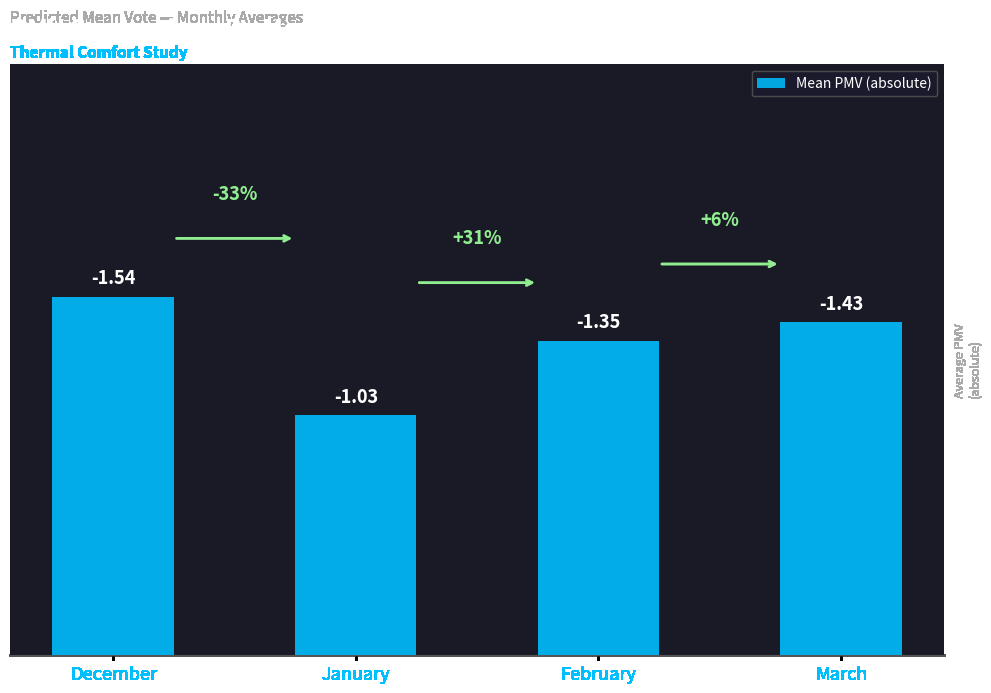

Reading left to right, list all the values displayed in this chart.

December=1.5	January=1.0	February=1.4	March=1.4